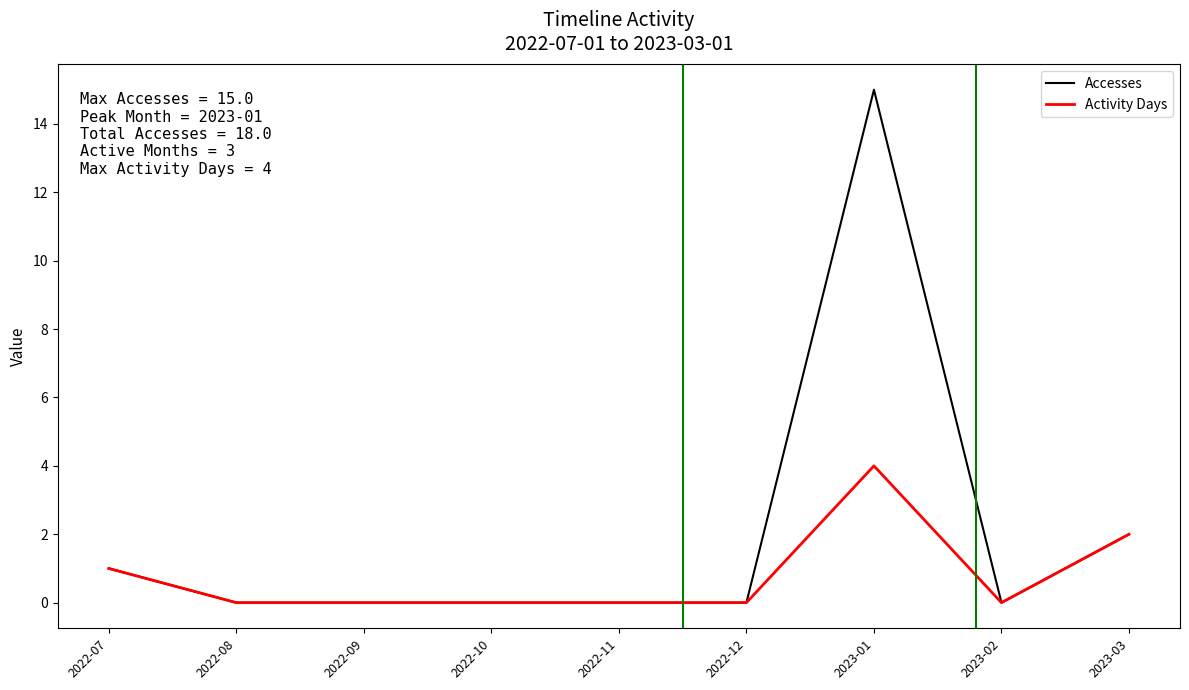

Rank the series by their maximum value, from lowest to highest.

Activity Days, Accesses